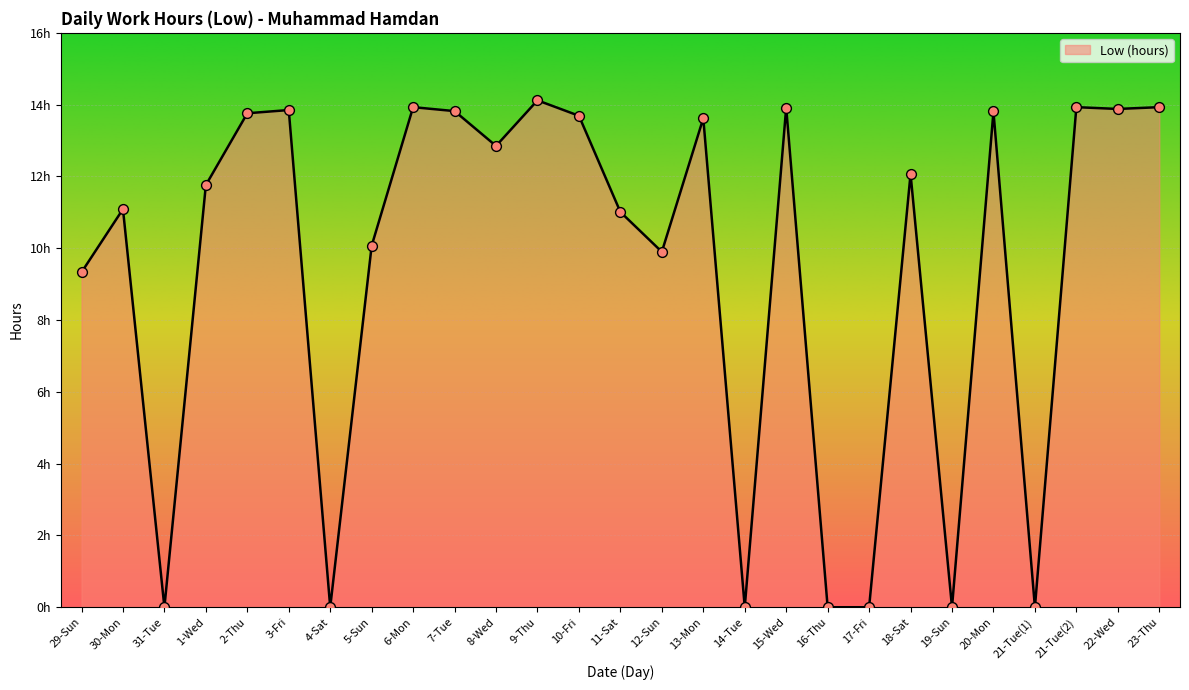

Is this an area chart (filled region under the line)?

Yes